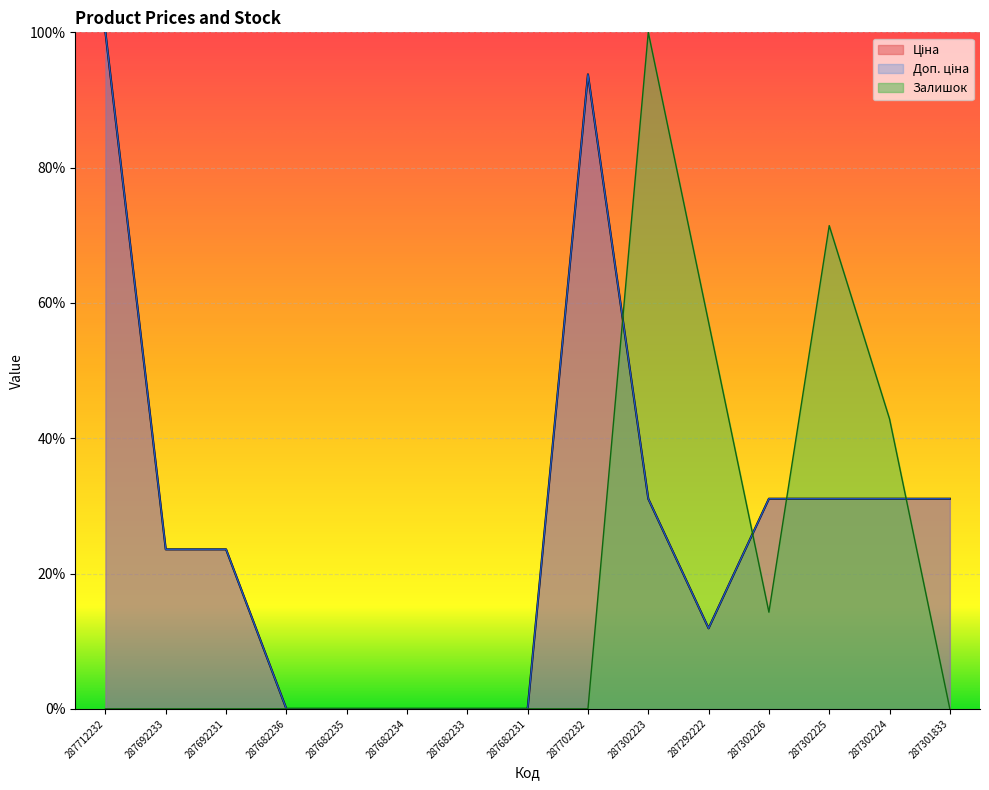

How many categories are shown in the chart?

15